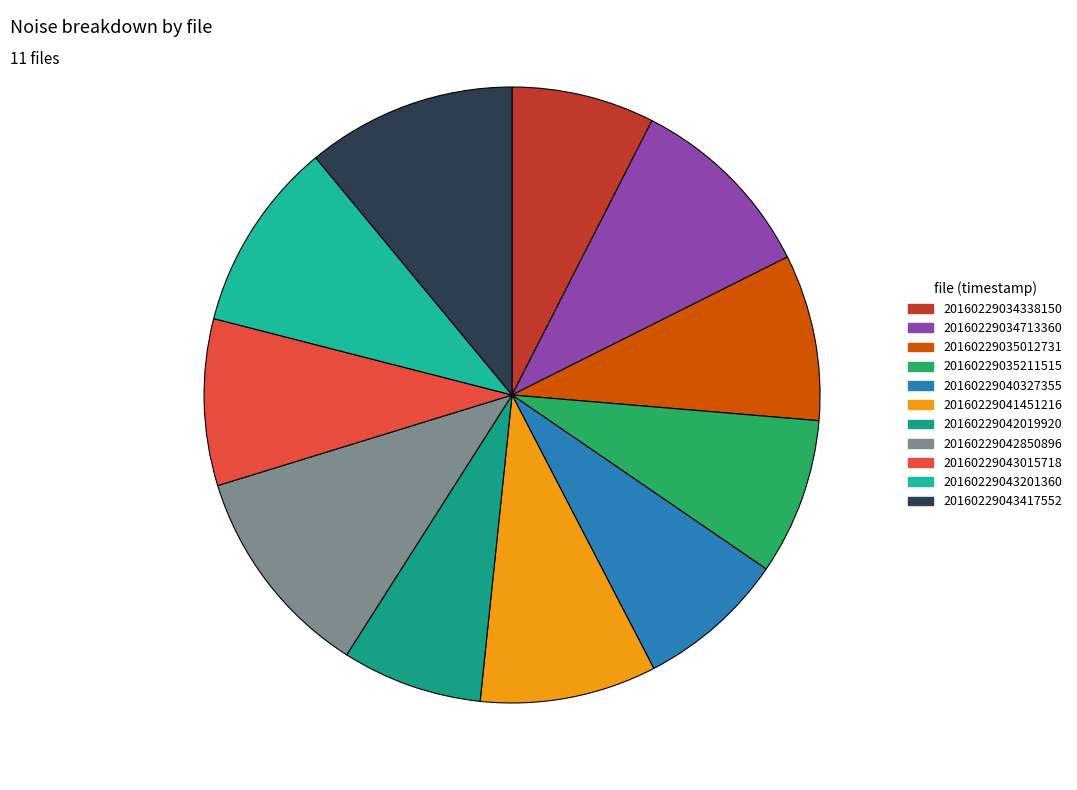

Is it true that 20160229035211515 is 1% of the pie?

False